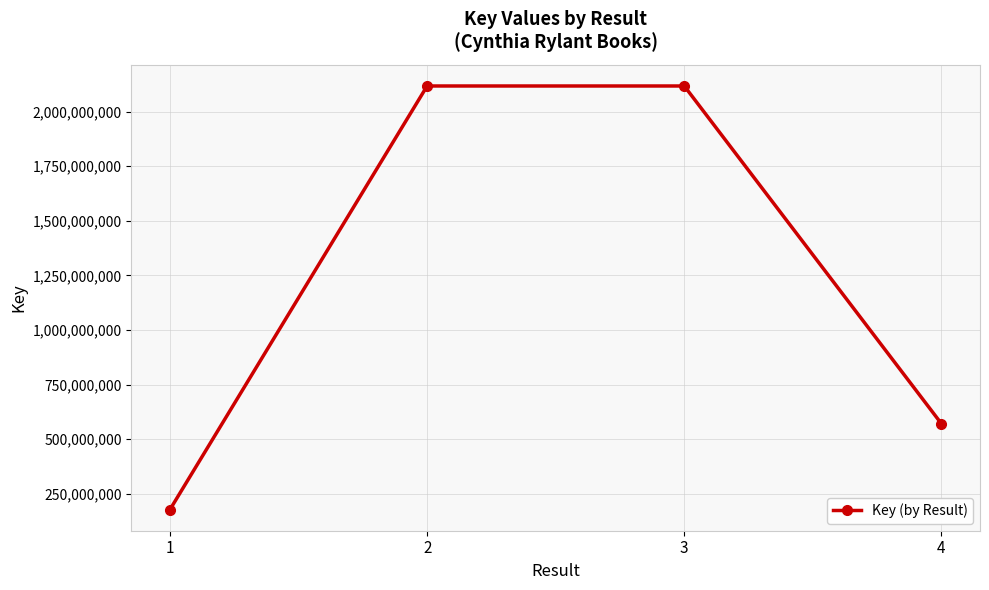

Read the value at 4, to the nearest 10.

571121070